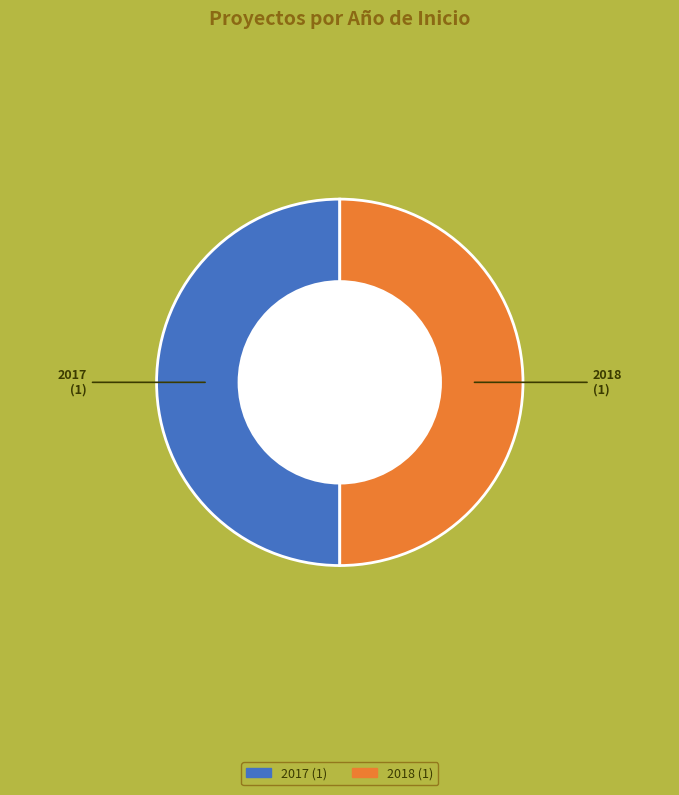

Count the number of slices in the pie.

2